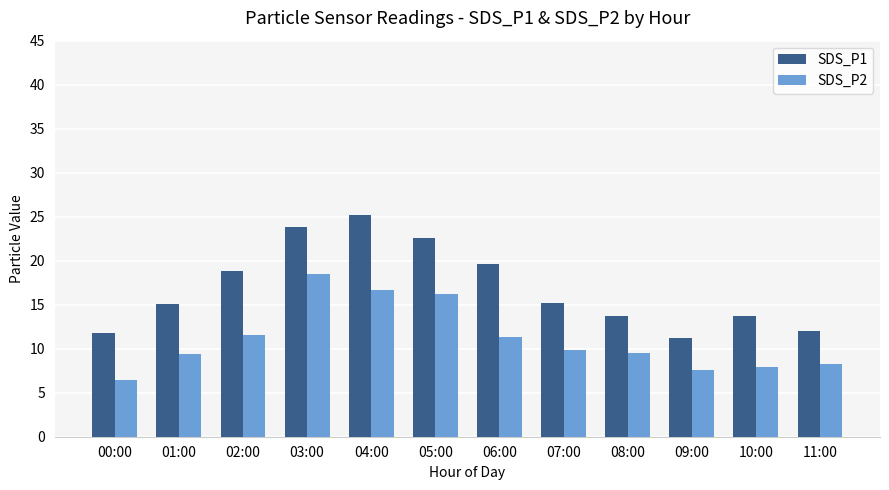

What is the average value of the SDS_P1 series?

16.9